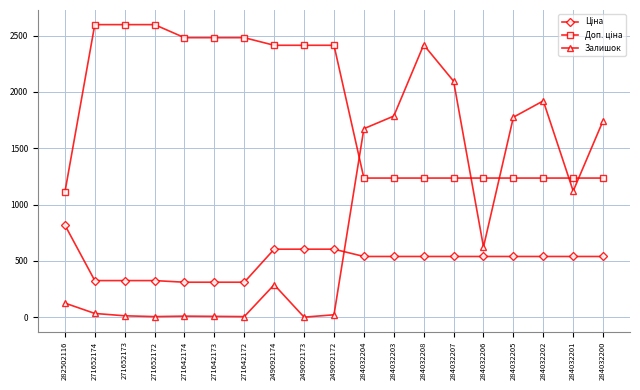

What is the average value of the Залишок series?

824.5